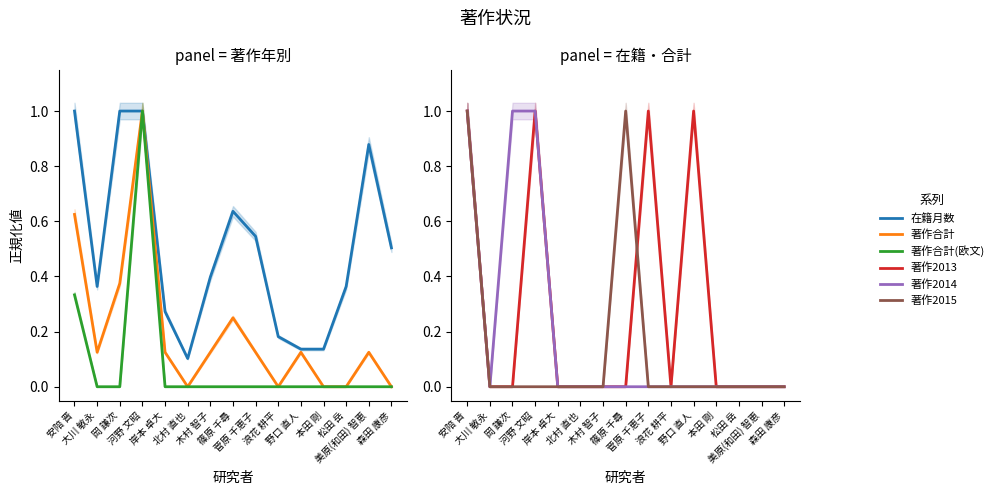

Reading left to right, transcribe all the data shown in this chart.

在籍月数: 1.0	0.4	1.0	1.0	0.3	0.1	0.4	0.6	0.5	0.2	0.1	0.1	0.4	0.9	0.5
著作合計: 0.6	0.1	0.4	1.0	0.1	0.0	0.1	0.2	0.1	0.0	0.1	0.0	0.0	0.1	0.0
著作合計(欧文): 0.3	0.0	0.0	1.0	0.0	0.0	0.0	0.0	0.0	0.0	0.0	0.0	0.0	0.0	0.0
著作2013: 1.0	0.0	0.0	1.0	0.0	0.0	0.0	0.0	1.0	0.0	1.0	0.0	0.0	0.0	0.0
著作2014: 1.0	0.0	1.0	1.0	0.0	0.0	0.0	0.0	0.0	0.0	0.0	0.0	0.0	0.0	0.0
著作2015: 1.0	0.0	0.0	0.0	0.0	0.0	0.0	1.0	0.0	0.0	0.0	0.0	0.0	0.0	0.0